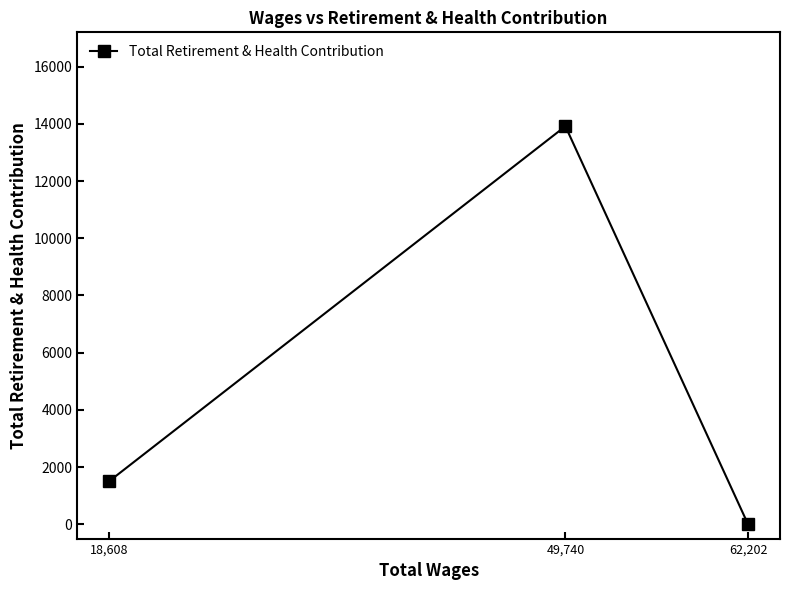

Rank the categories by value from highest to lowest.

49,740, 18,608, 62,202